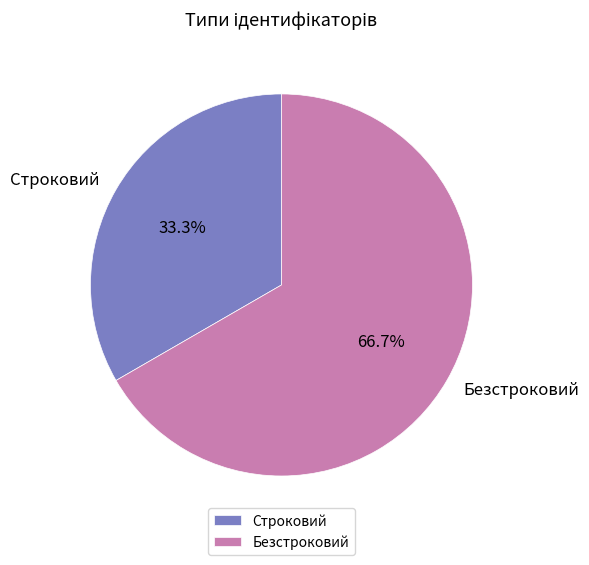

How many slices are in this pie chart?

2